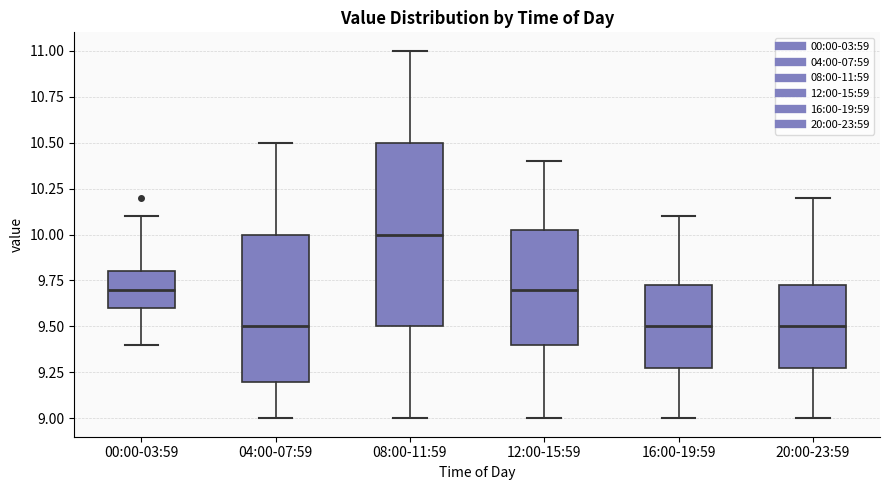

Where does the lower whisker of the box for 20:00-23:59 end on the y-axis? The values are not printed on the chart, so give them approximately, as read against the axis.

9.00